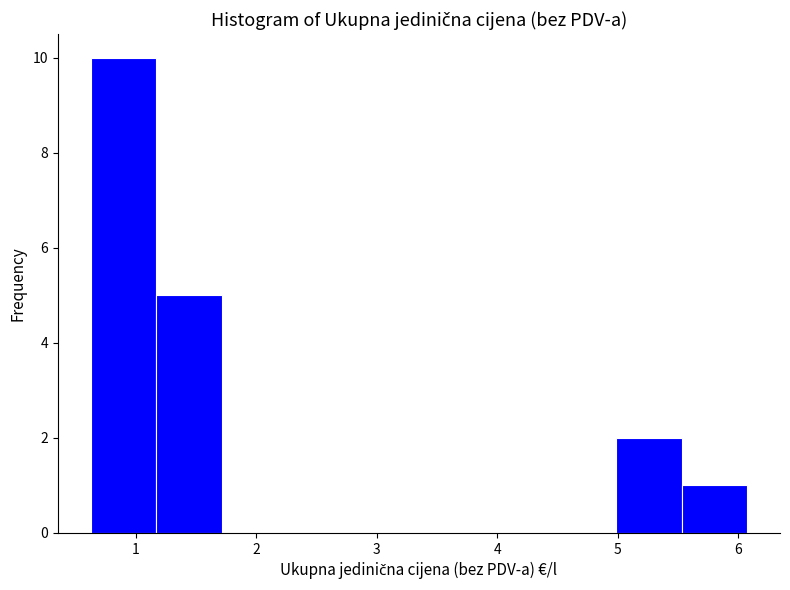

How tall is the bar that spans 5.5 to 6.1 on the x-axis? Neither the bar edges nor the heights are printed on the chart, so give them approximately, as read against the axes.

1